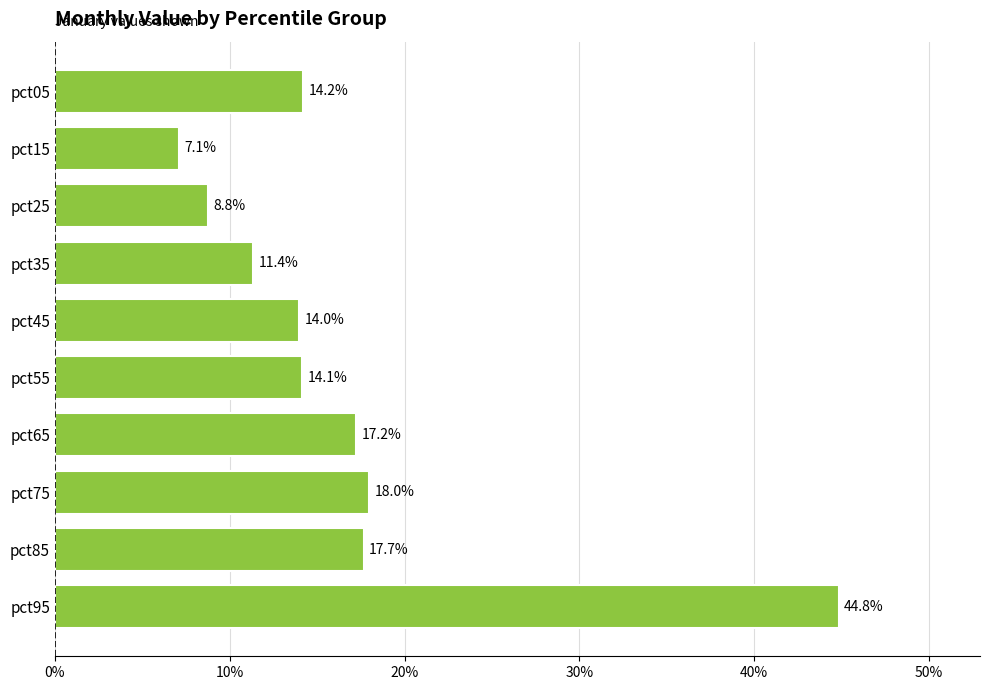

What is the greatest value displayed?

0.4